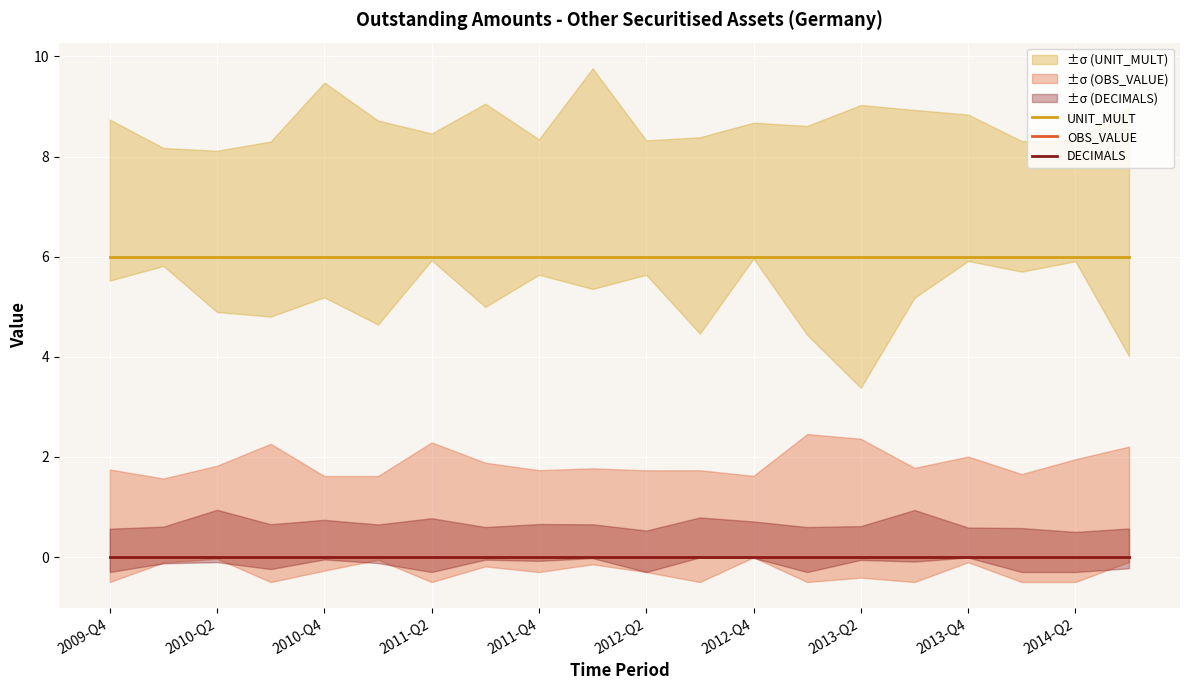

Reading left to right, list all the values displayed in this chart.

UNIT_MULT: 6	6	6	6	6	6	6	6	6	6	6	6	6	6	6	6	6	6	6	6
OBS_VALUE: 0	0	0	0	0	0	0	0	0	0	0	0	0	0	0	0	0	0	0	0
DECIMALS: 0	0	0	0	0	0	0	0	0	0	0	0	0	0	0	0	0	0	0	0